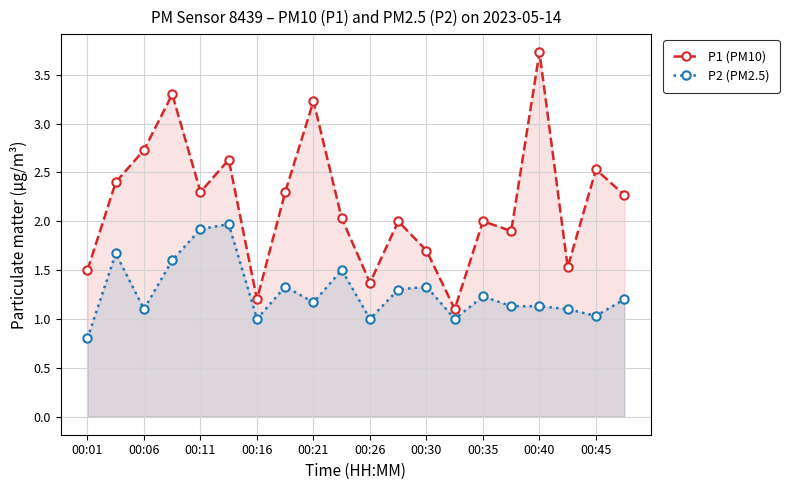

True or false: P1 (PM10) and P2 (PM2.5) intersect in this chart.

False